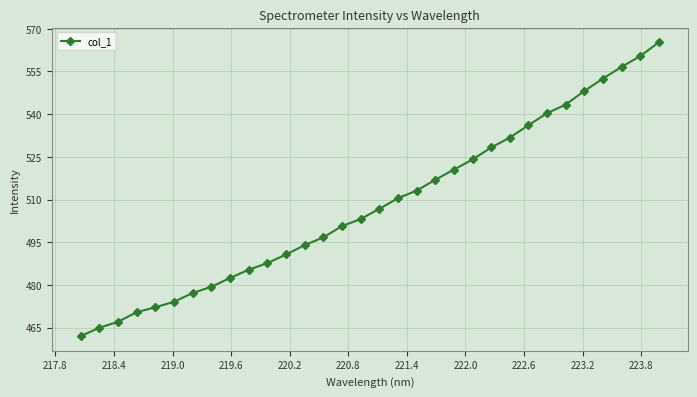

What is the value of the 24th point from the left?

531.8